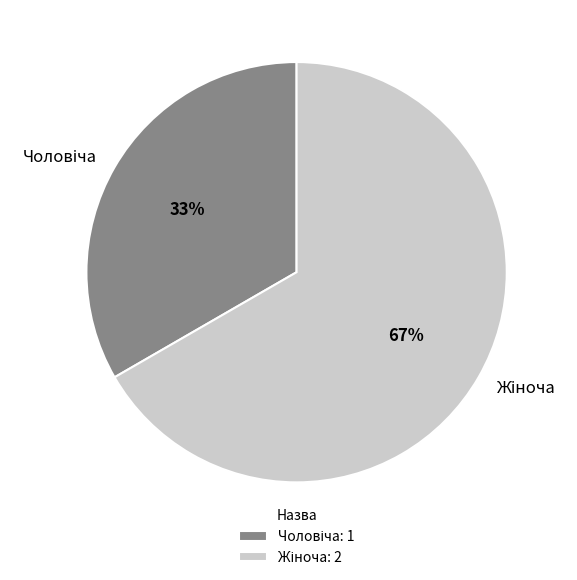

To the nearest percent, what is the average slice percentage?

50%